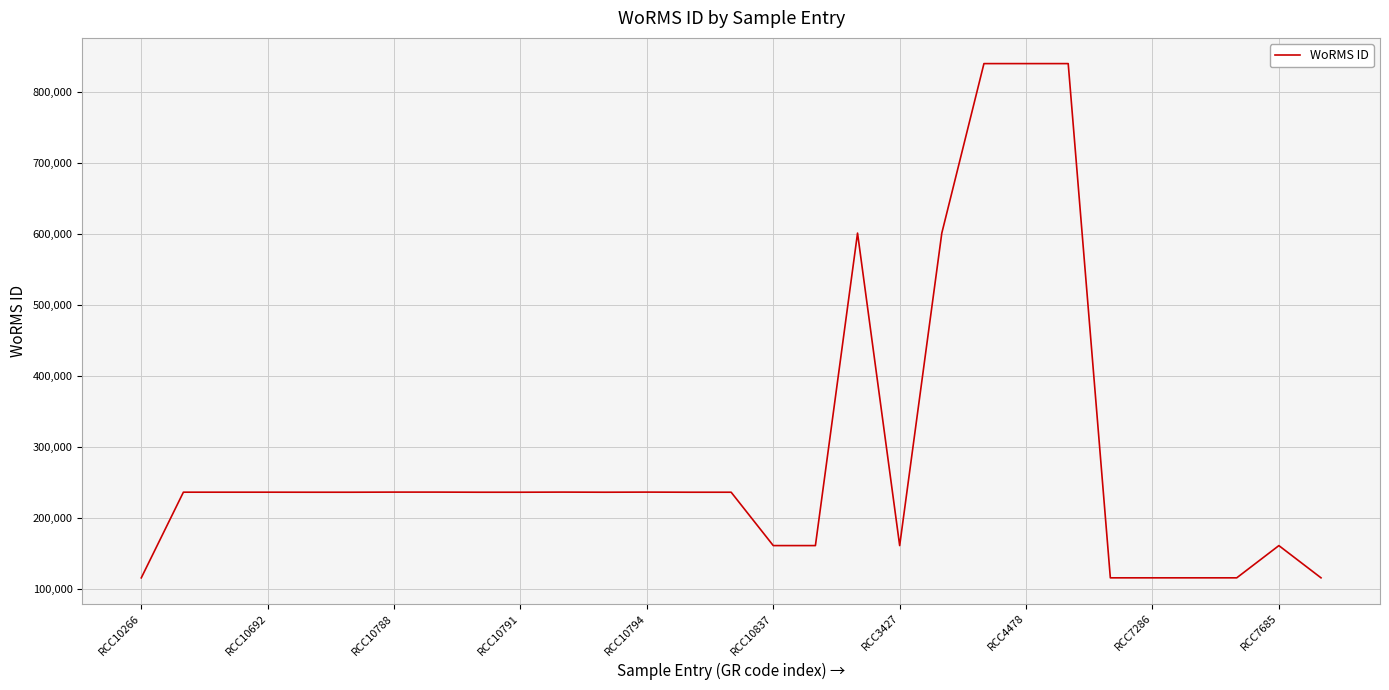

What is the difference between the maximum and minimum values?

725049